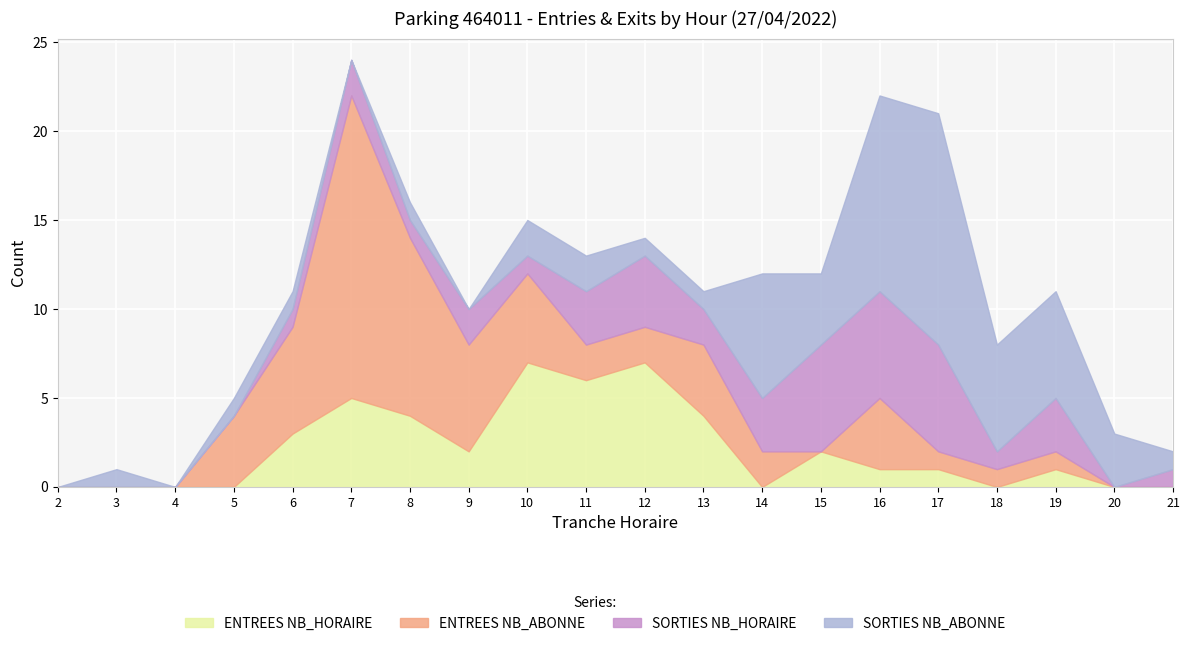

What is the value of the ENTREES NB_HORAIRE point at the 12th from the left?

4